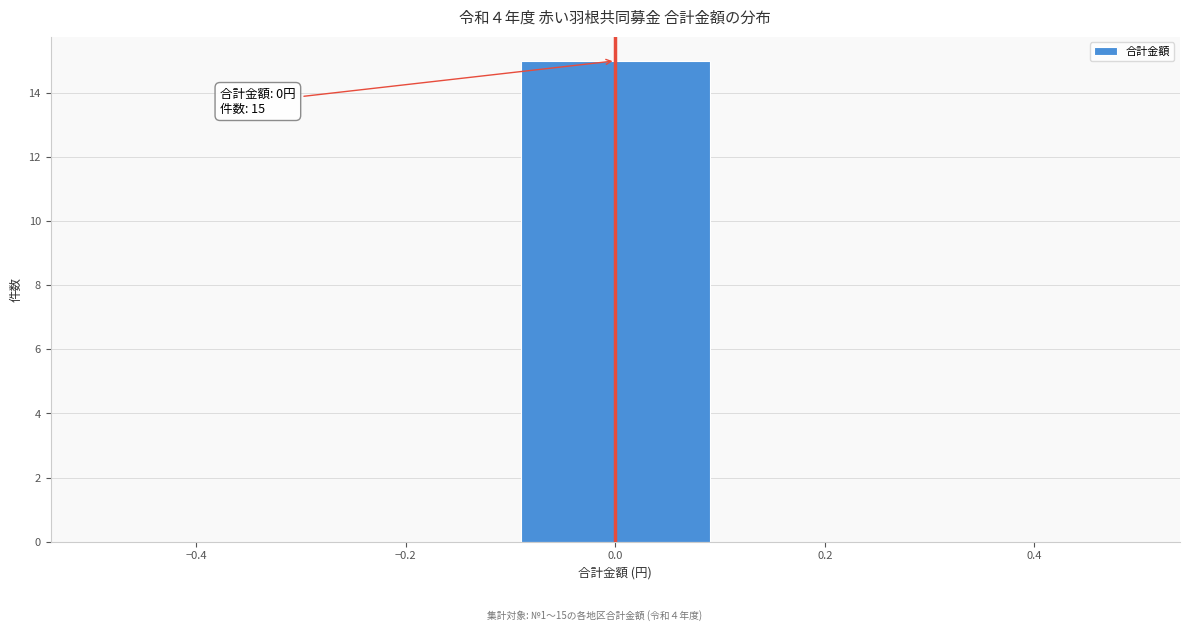

Over which range of the x-axis is the bar tallest?

-0.1 to 0.1